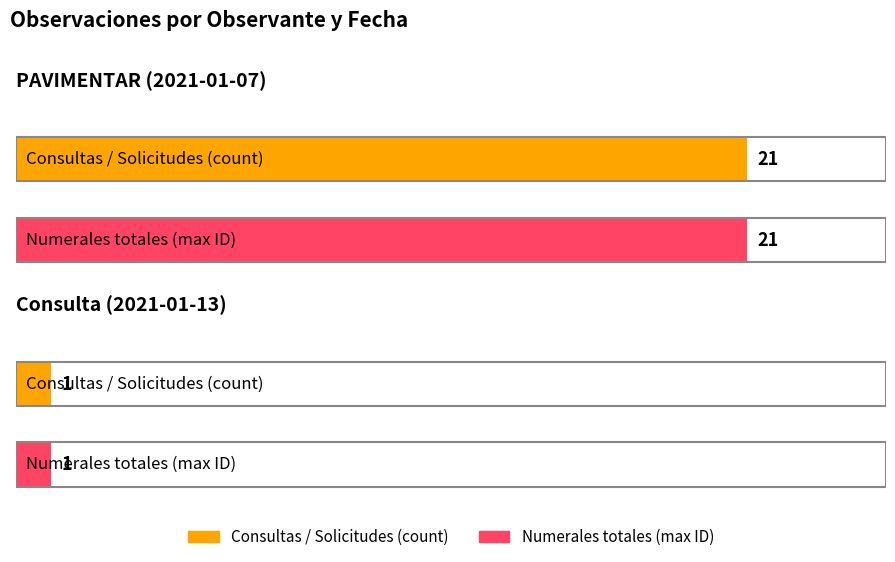

Reading right to left, list all the values displayed in this chart.

Consultas / Solicitudes (count): Consulta (2021-01-13)=1	PAVIMENTAR (2021-01-07)=21
Numerales totales (max ID): Consulta (2021-01-13)=1	PAVIMENTAR (2021-01-07)=21